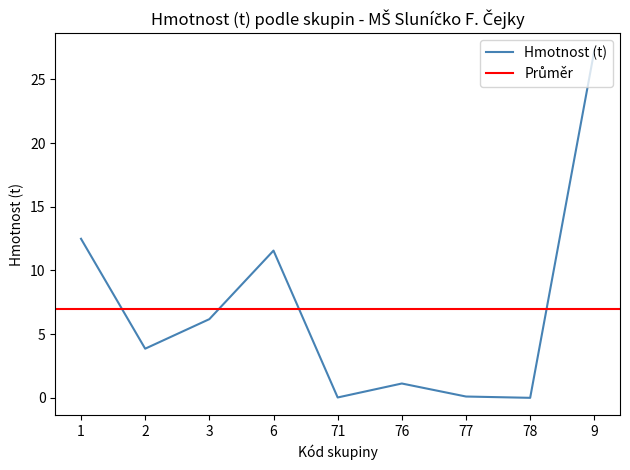

Is it true that the value at 77 is 0.2?

False